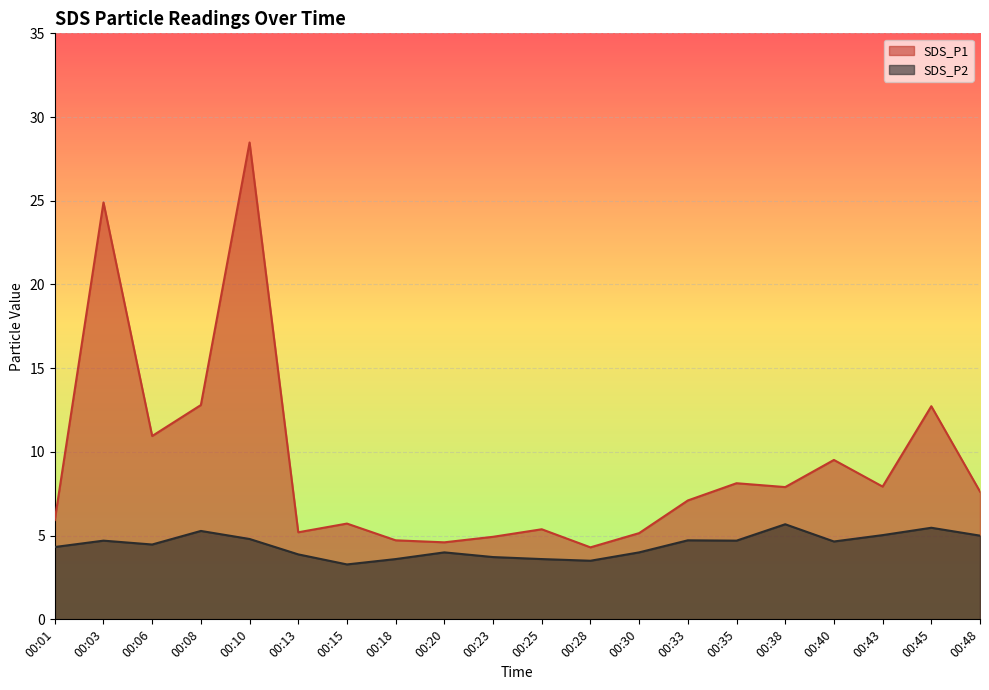

The value of SDS_P1 at 00:15 is 2.8. True or false?

False